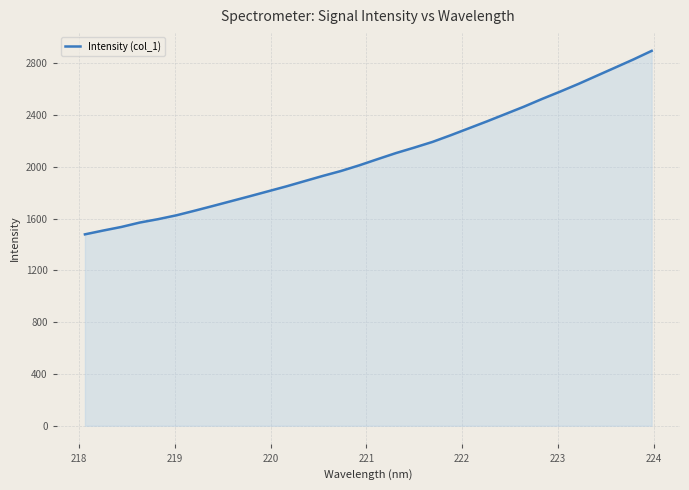

What is the sum of all values?

66860.2